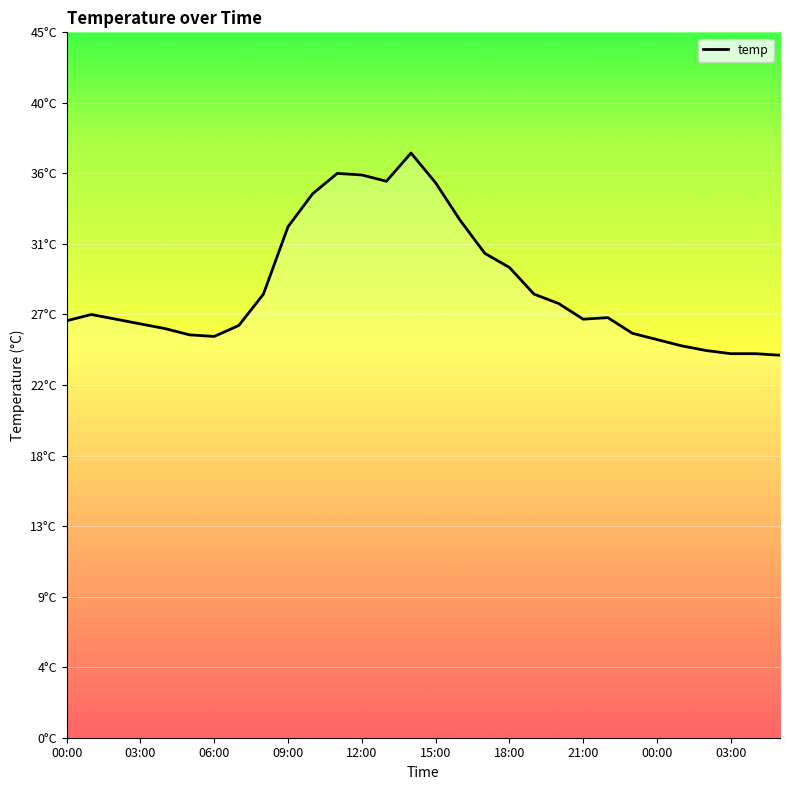

Does the chart have visible grid lines?

Yes